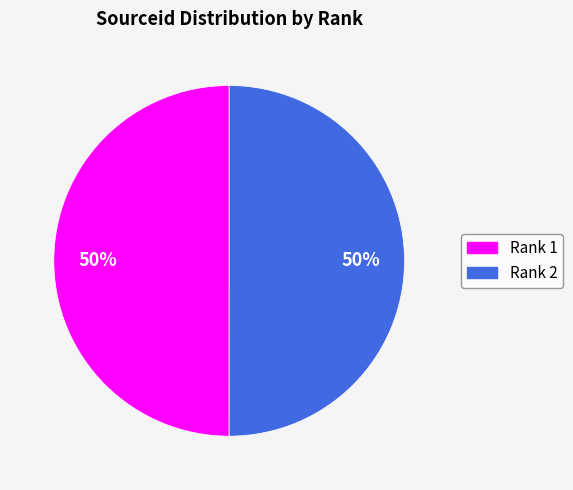

How many segments does this pie chart have?

2